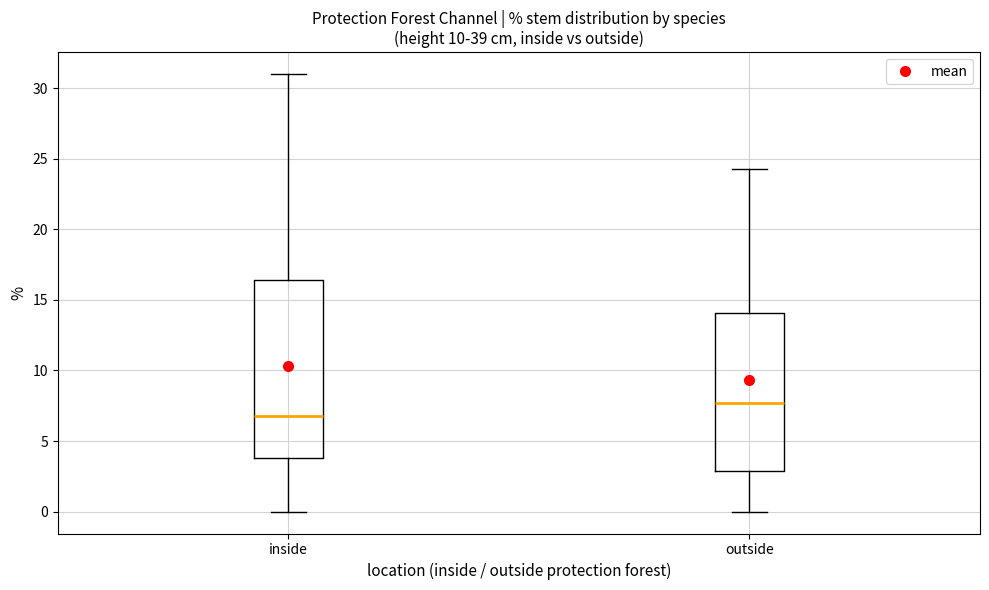

Where is the lower edge of the box for outside on the y-axis? The values are not printed on the chart, so give them approximately, as read against the axis.

3.0